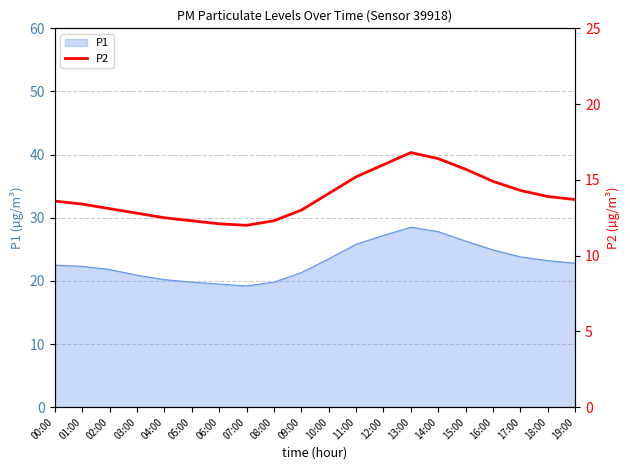

Reading left to right, extract all data points from this chart.

13.6	13.4	13.1	12.8	12.5	12.3	12.1	12.0	12.3	13.0	14.1	15.2	16.0	16.8	16.4	15.7	14.9	14.3	13.9	13.7